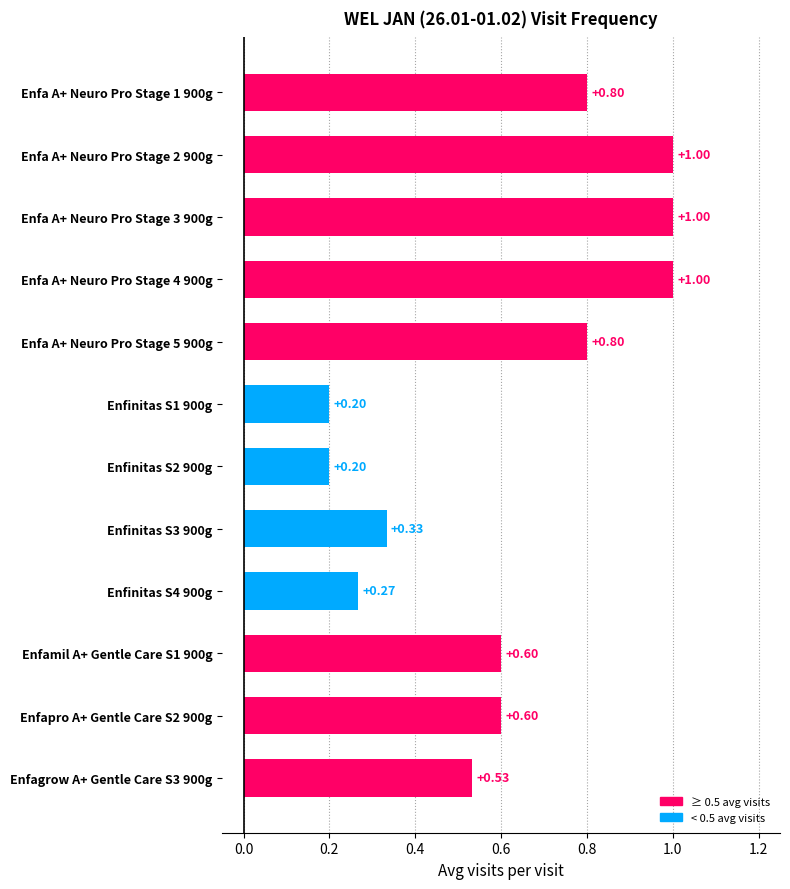

What is the average value?

0.6